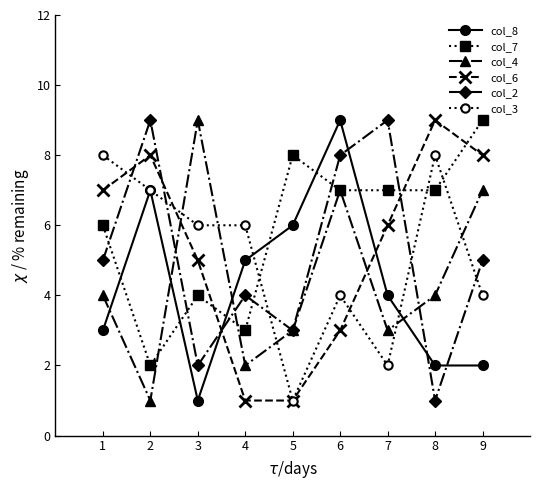

Reading right to left, transcribe all the data shown in this chart.

col_8: 2	2	4	9	6	5	1	7	3
col_7: 9	7	7	7	8	3	4	2	6
col_4: 7	4	3	7	3	2	9	1	4
col_6: 8	9	6	3	1	1	5	8	7
col_2: 5	1	9	8	3	4	2	9	5
col_3: 4	8	2	4	1	6	6	7	8